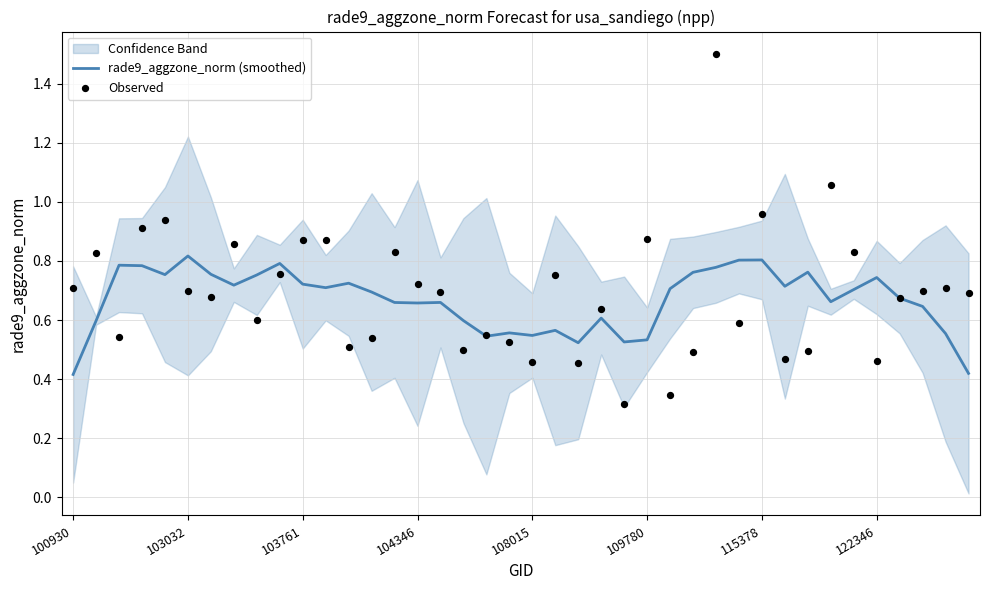

At which category is the sum across all series the highest?

28